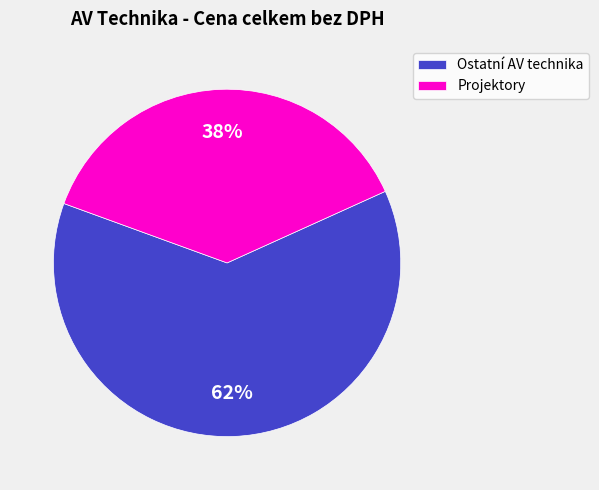

Which category has the smallest portion of the pie?

Projektory